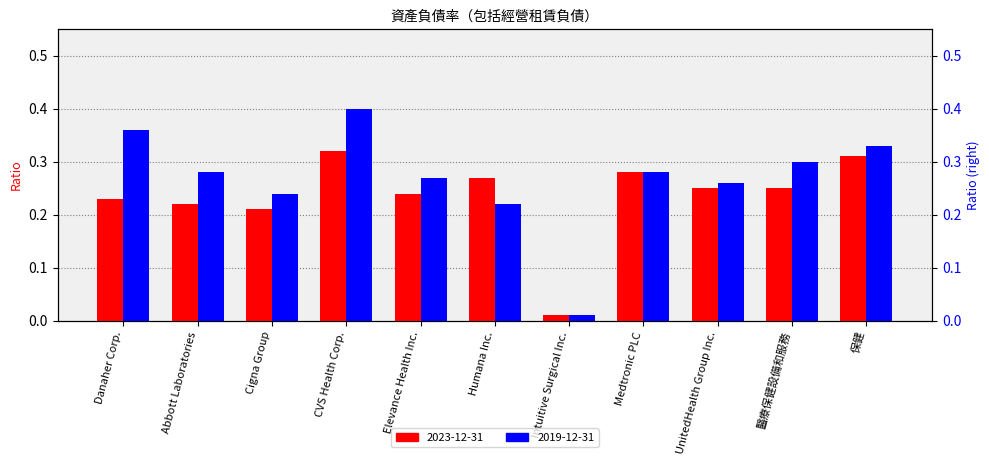

Does the chart contain stacked bars?

No